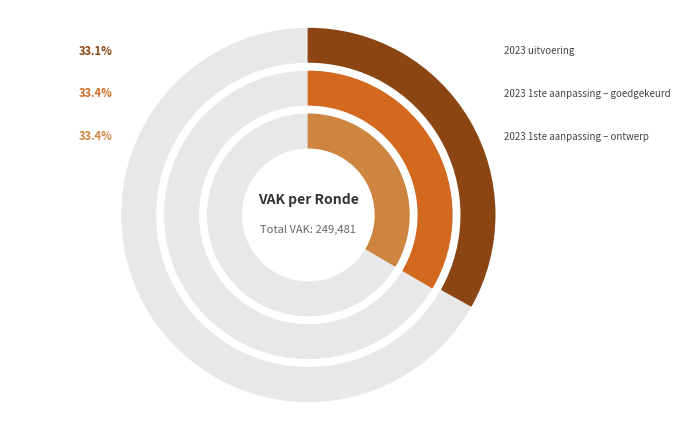

To the nearest percent, what is the combined percentage of 2023 uitvoering and 2023 1ste aanpassing – ontwerp?

67%